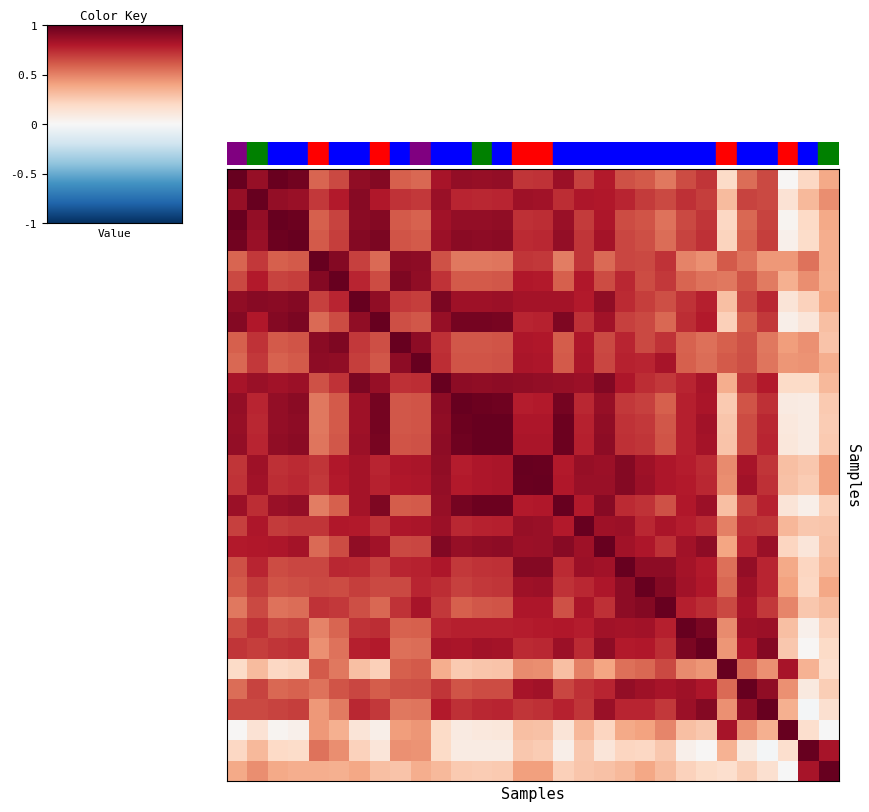

What is the maximum value shown in the chart?

1.0